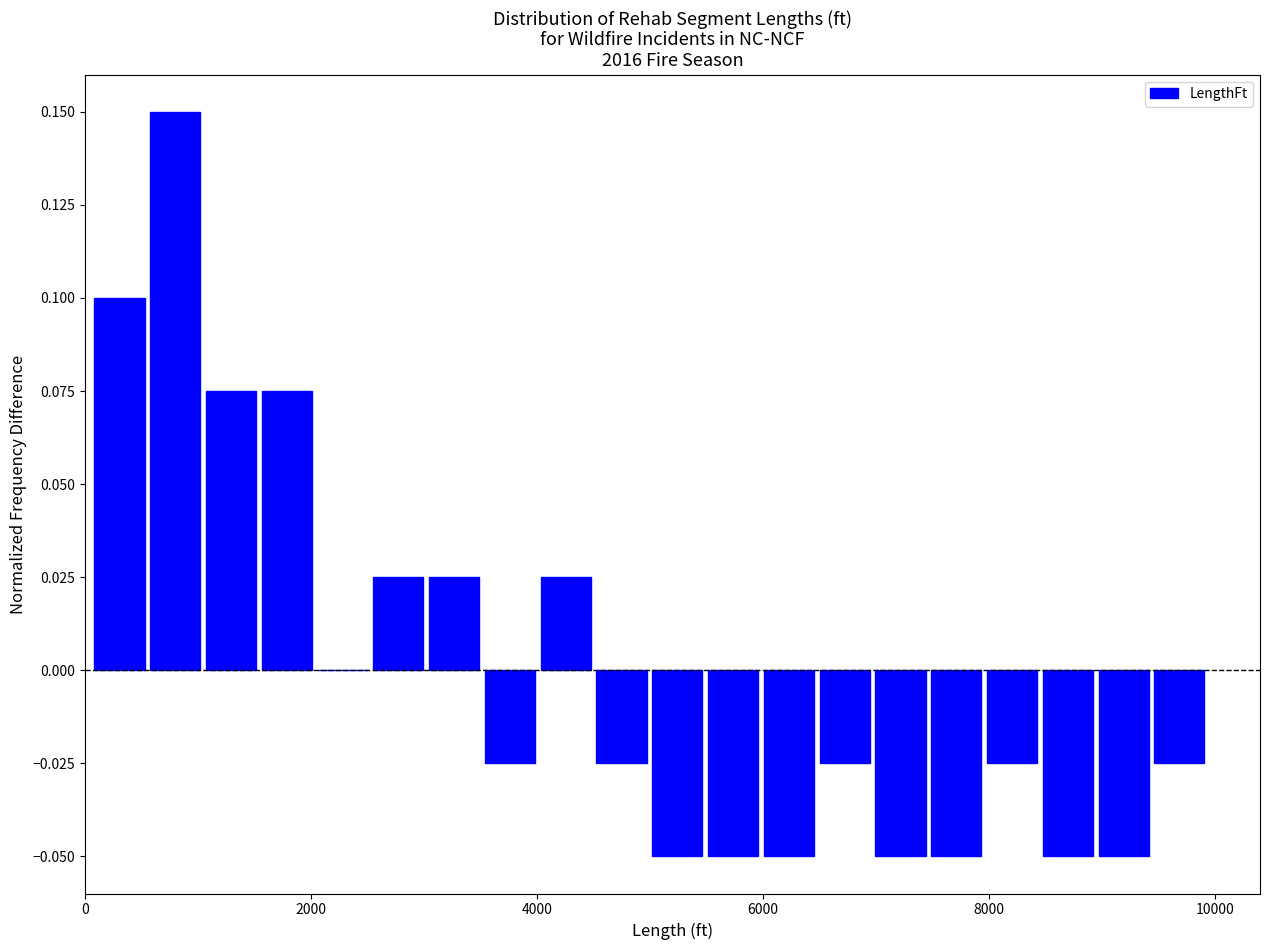

Read against the x-axis, roughly where is the centre of the tallest bar?

800